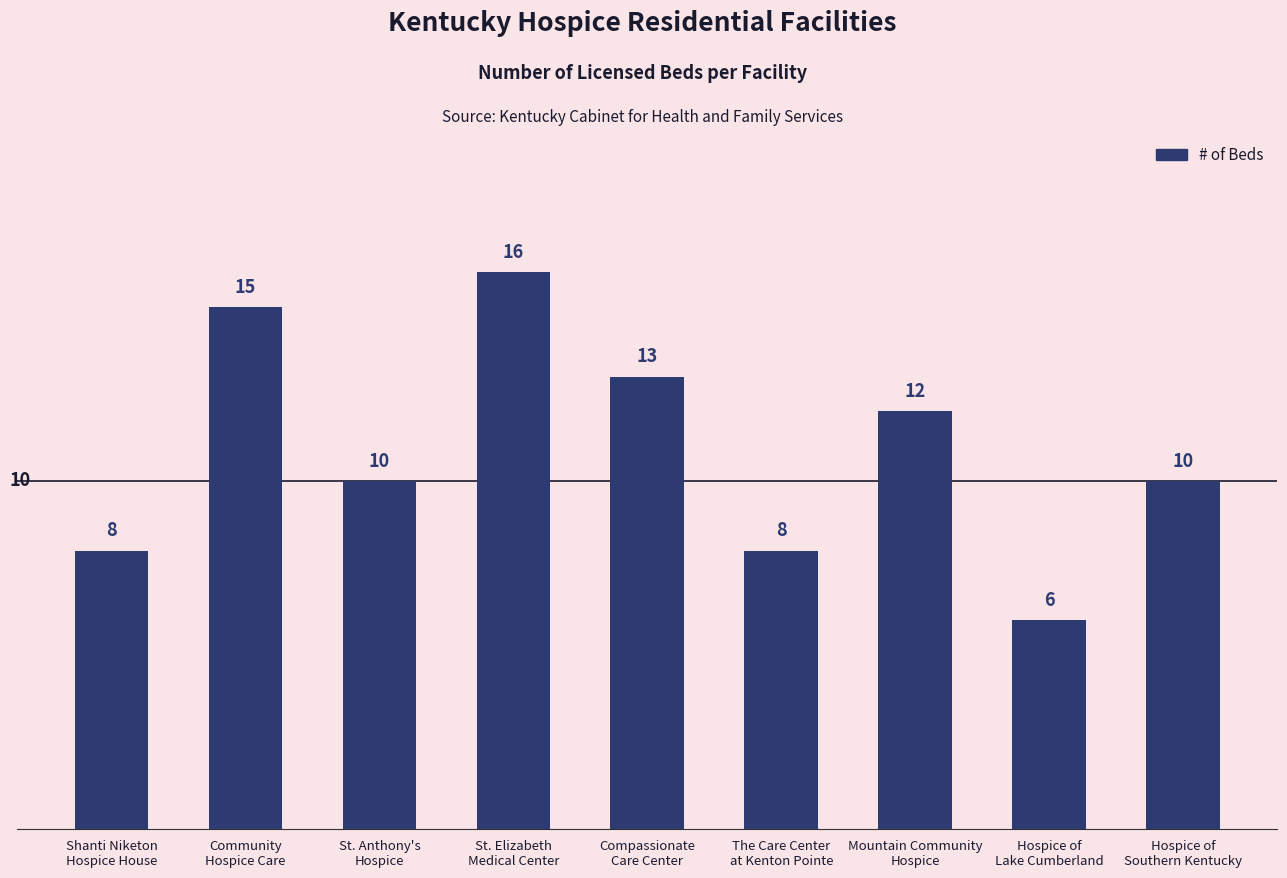

Count the number of data series in this chart.

1